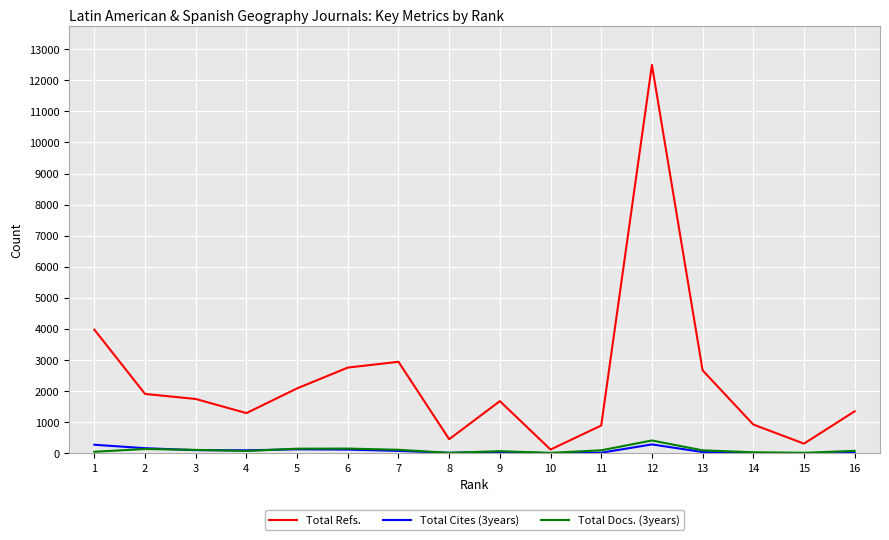

What is the difference between the highest and lowest values at 6?

2638